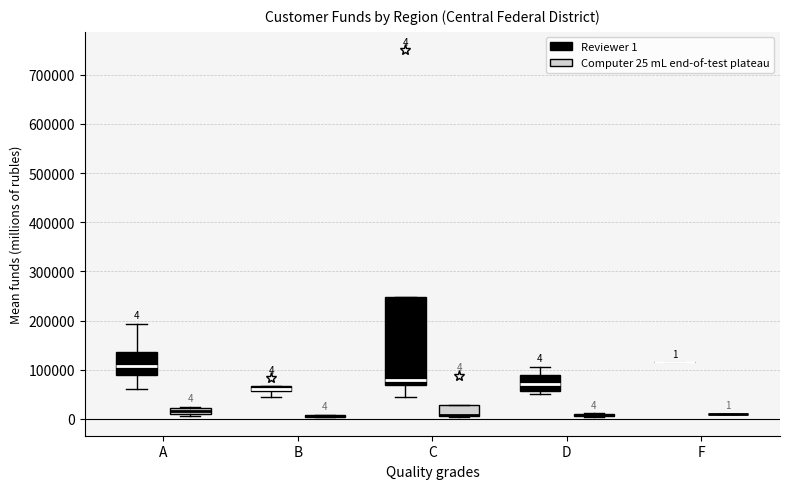

Which box is the tallest, from its lower edge to its upper edge?

C (Reviewer 1)